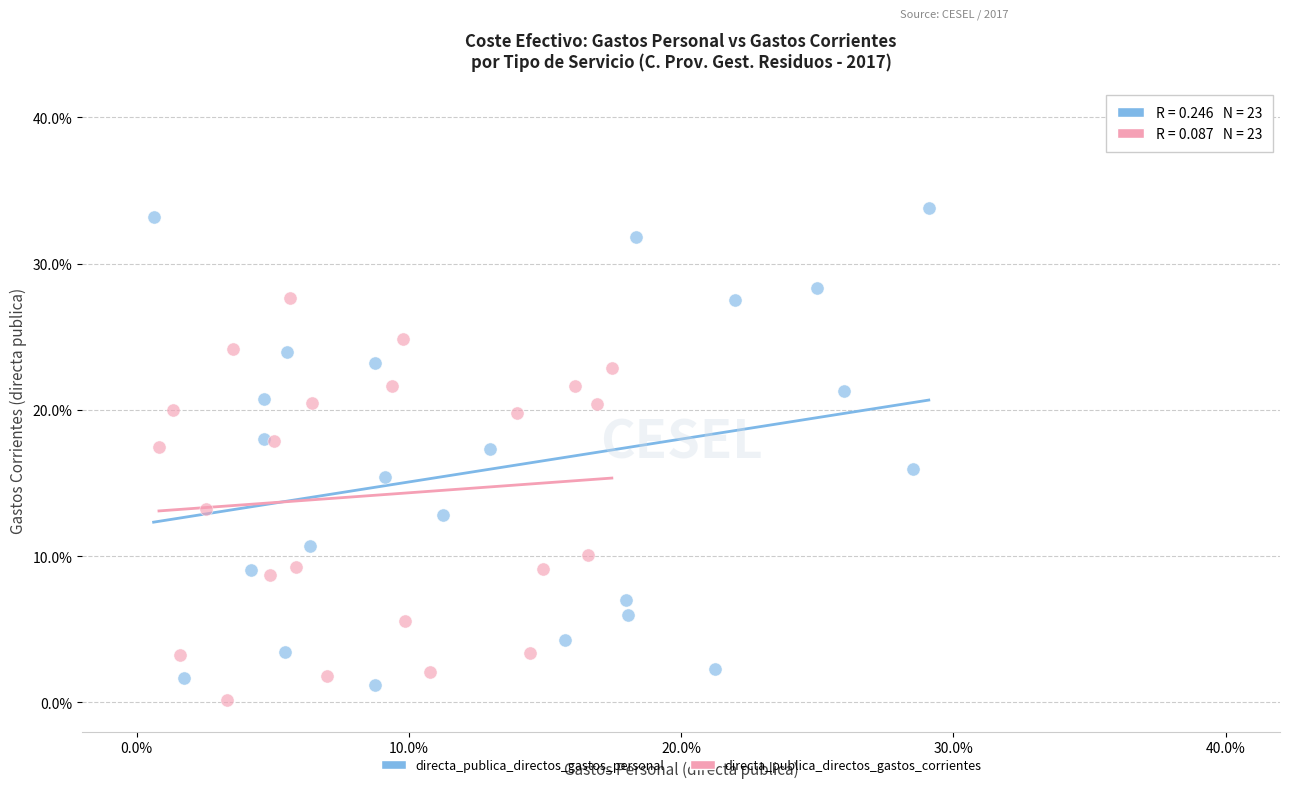

Which series has the largest Y range (max minus min)?

directa_publica_directos_gastos_personal